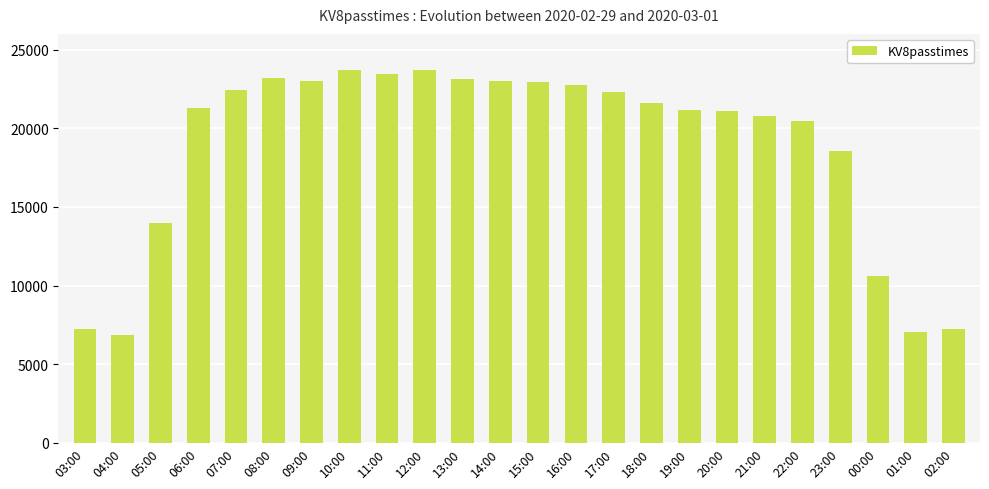

Are the bars grouped side by side (vs. stacked)?

No